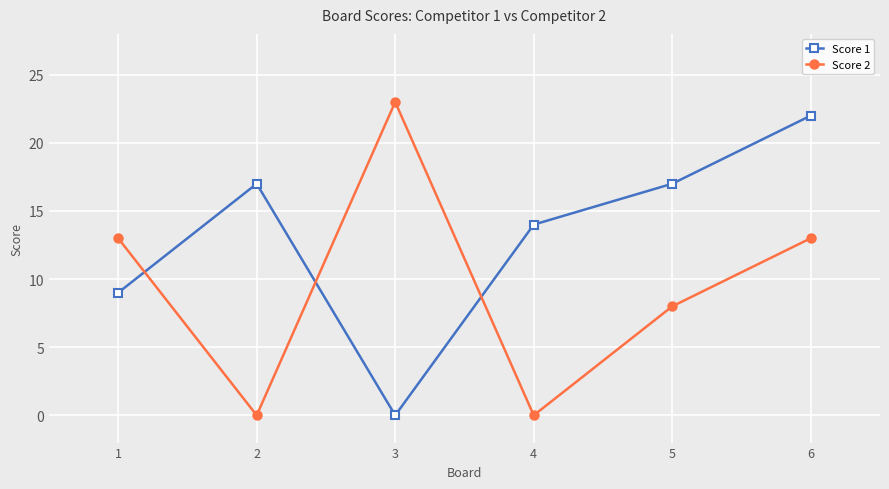

What is the average value of the Score 2 series?

10